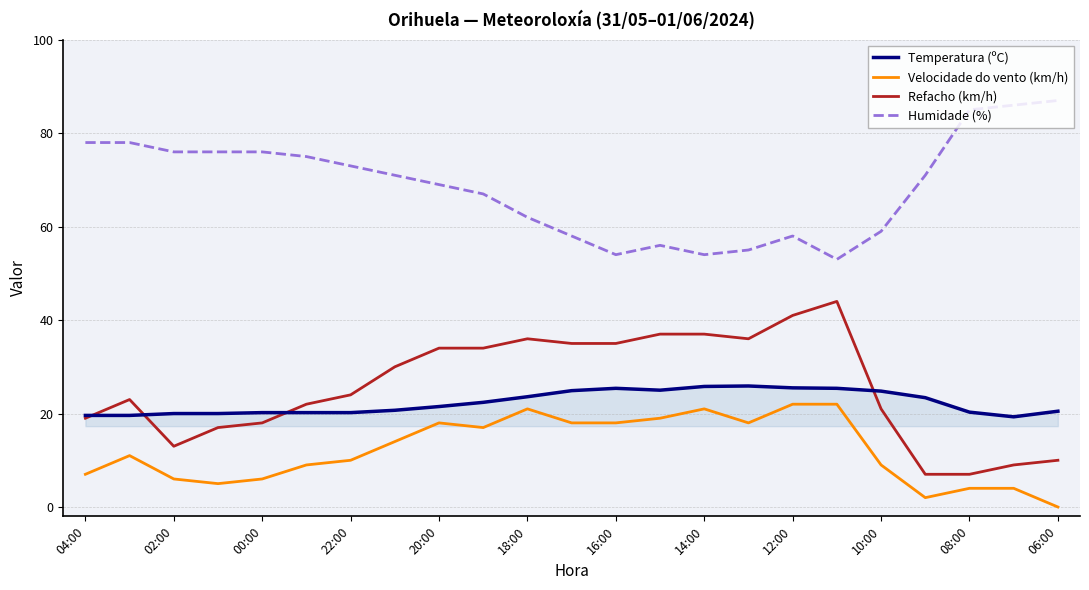

Which series has the largest total across all categories?

Humidade (%)